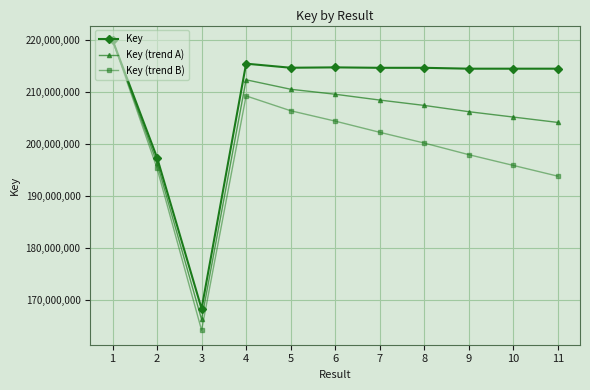

Which series has the widest spread of values?

Key (trend B)